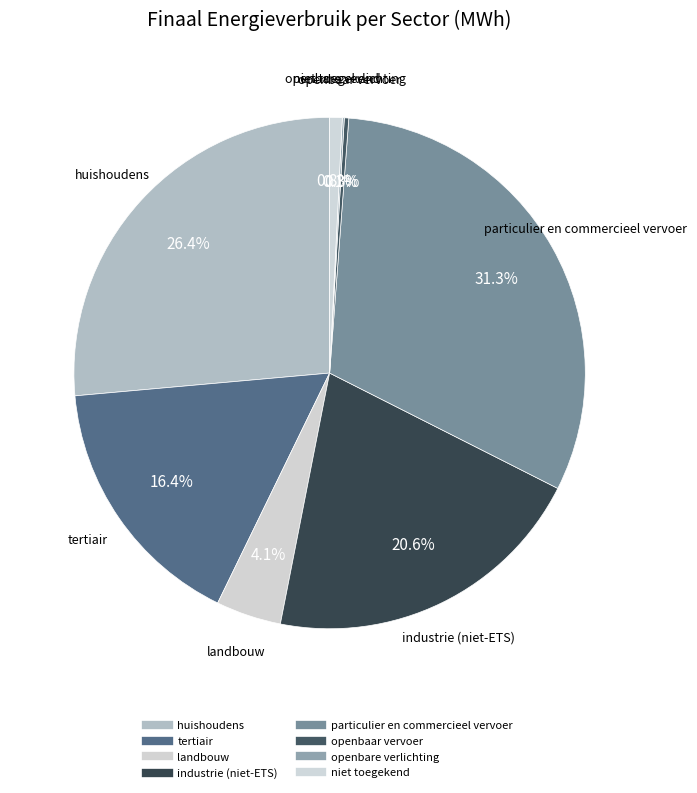

Is there a majority slice in this chart?

No